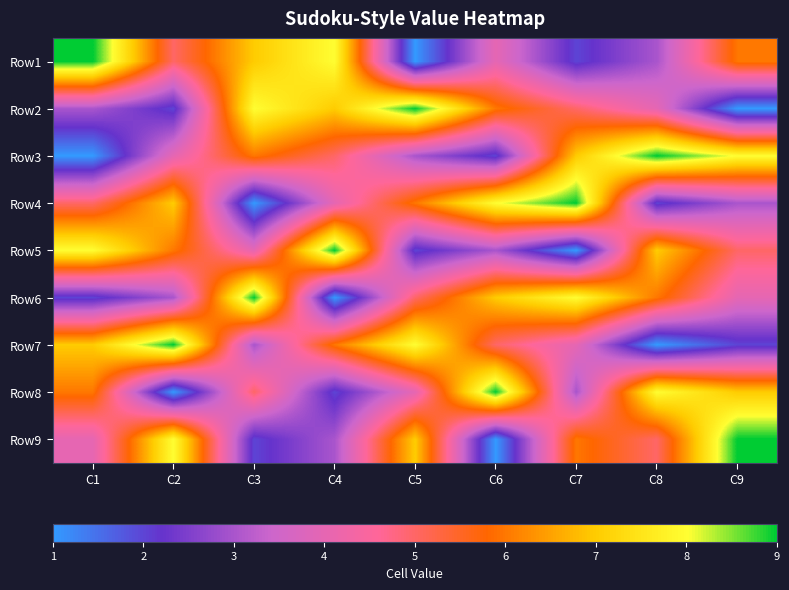

At which category does the chart reach its minimum across all series?

C5